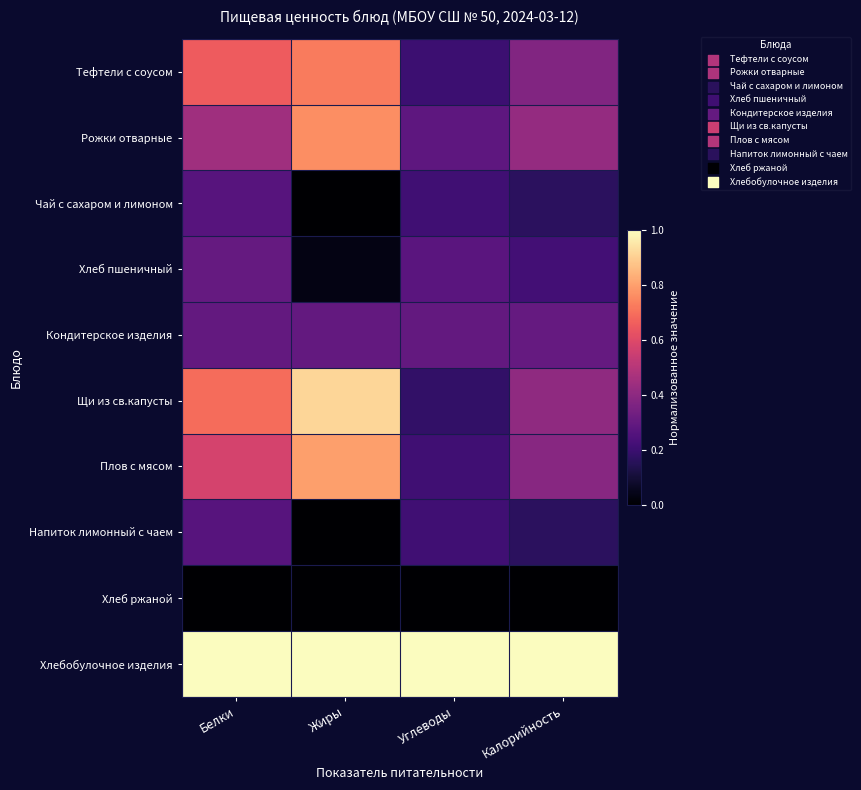

Which series has the largest total across all categories?

Хлебобулочное изделия